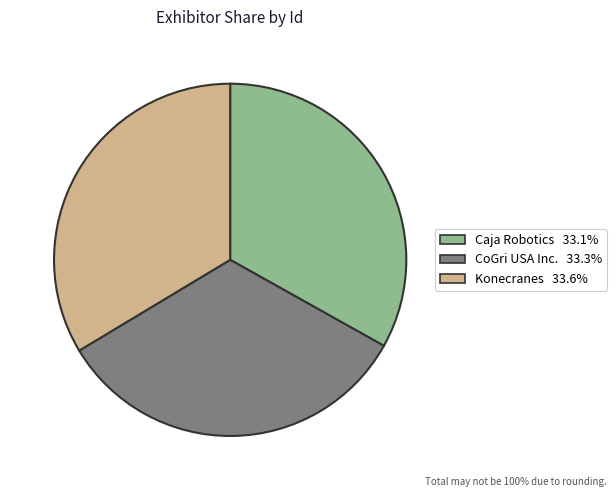

Do Caja Robotics and Konecranes together represent more than half of the pie?

Yes